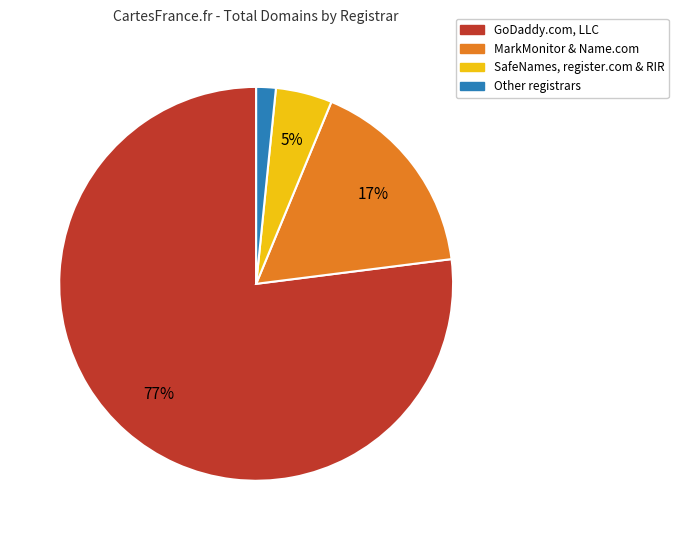

Is there a majority slice in this chart?

Yes